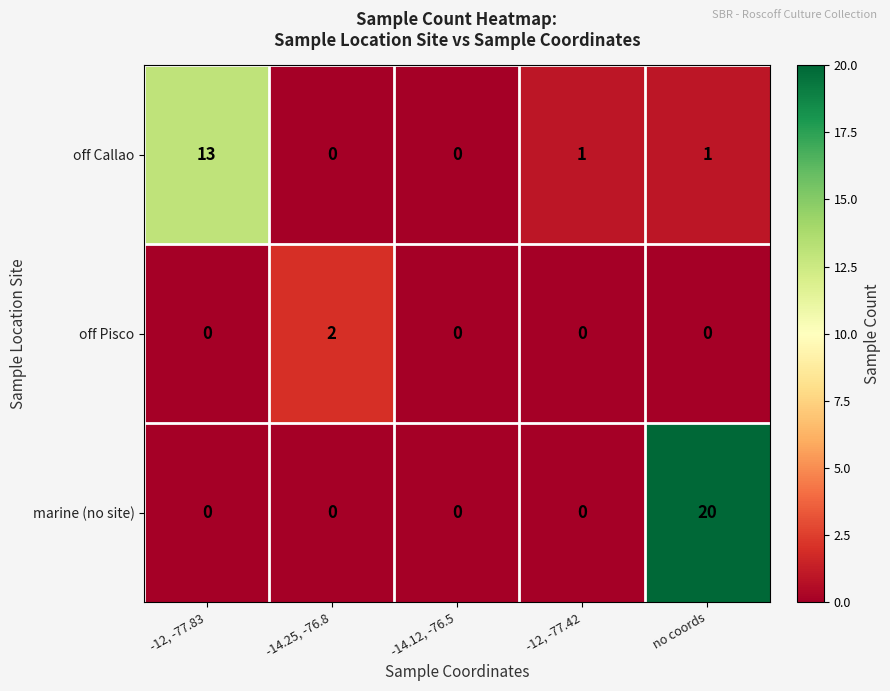

List the series in order of their peak value, highest first.

marine (no site), off Callao, off Pisco